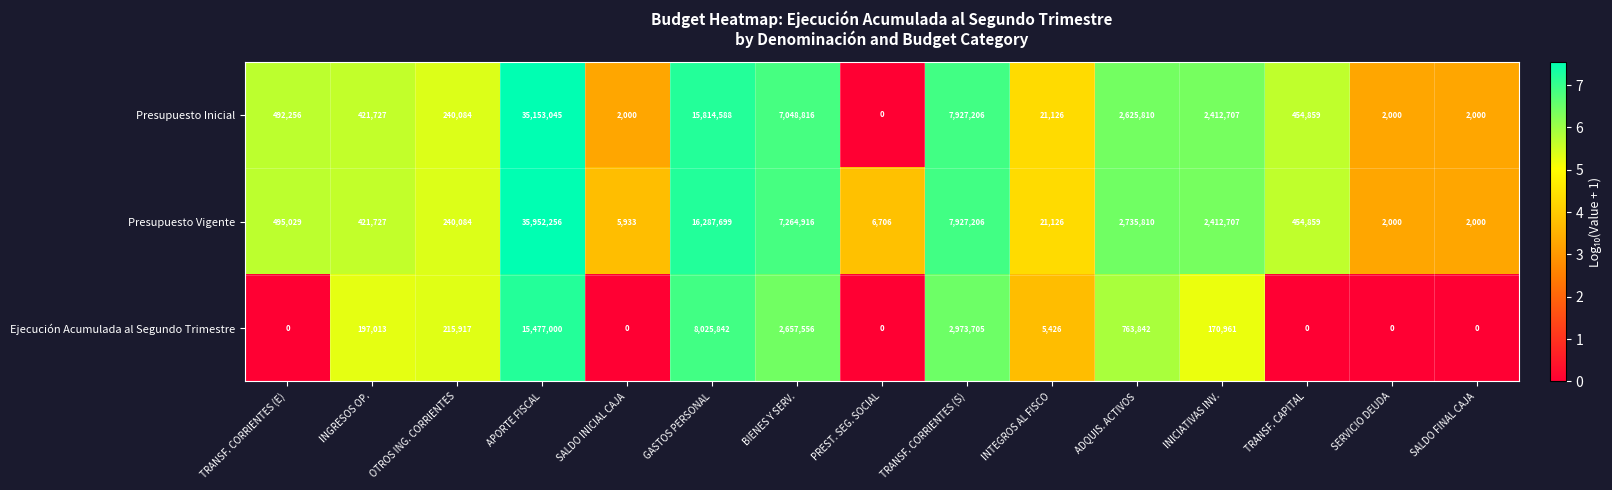

What is the maximum value shown in the chart?

35952256